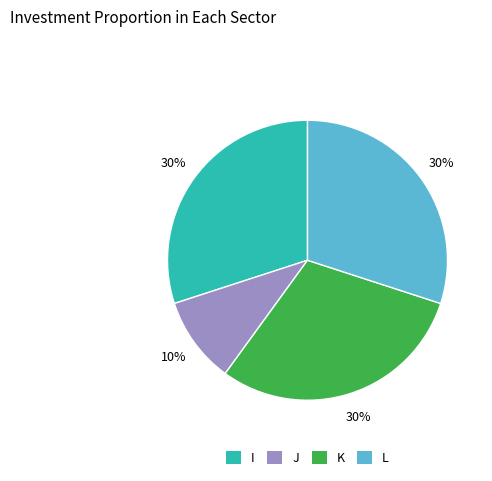

Combined, do J and I account for over 50%?

No